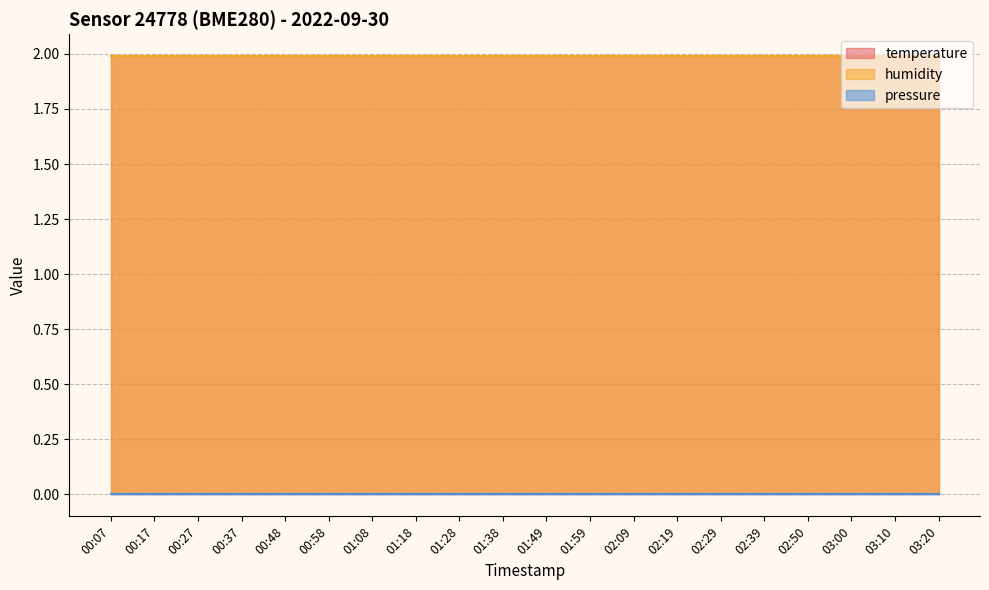

What is the average value of the humidity series?

2.0